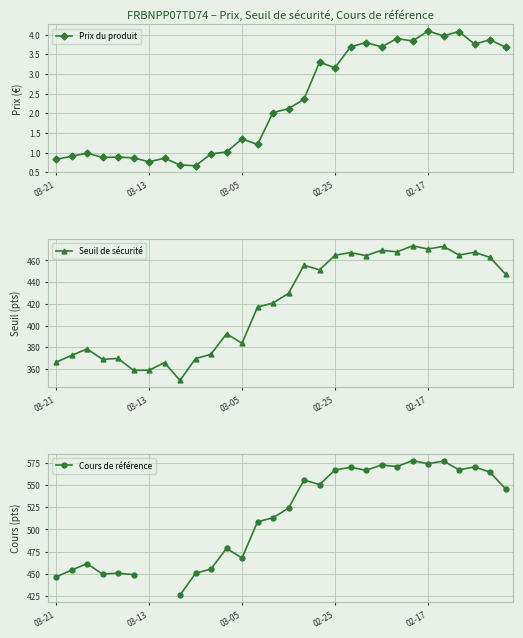

List the series in order of their overall mean, lowest first.

Prix du produit, Seuil de sécurité, Cours de référence